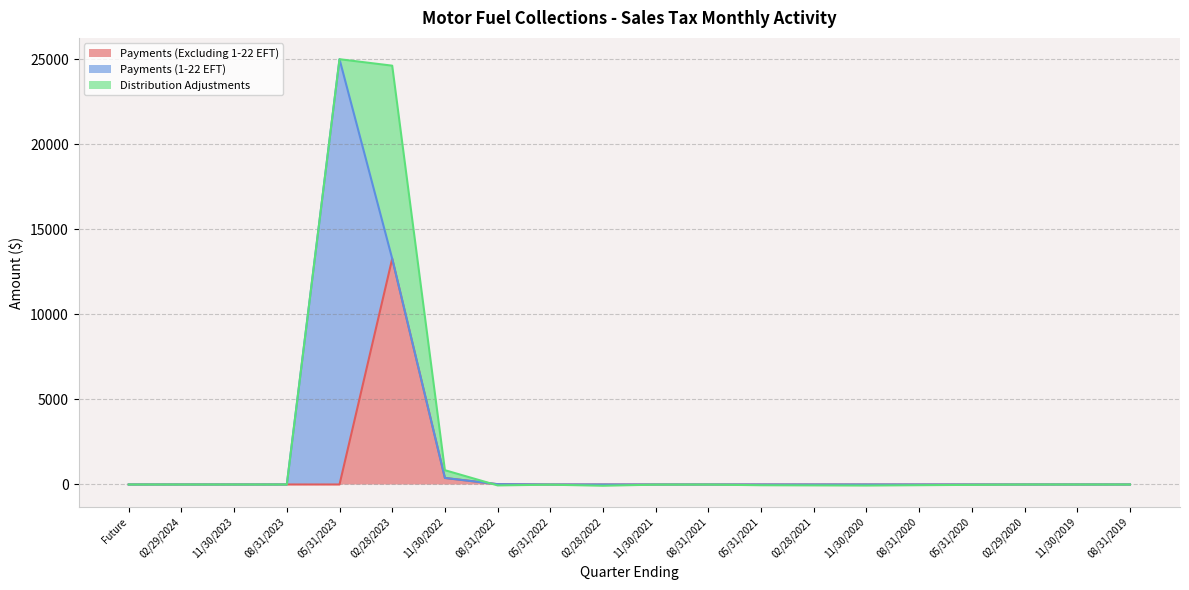

What is the label of the 16th point from the right?

05/31/2023